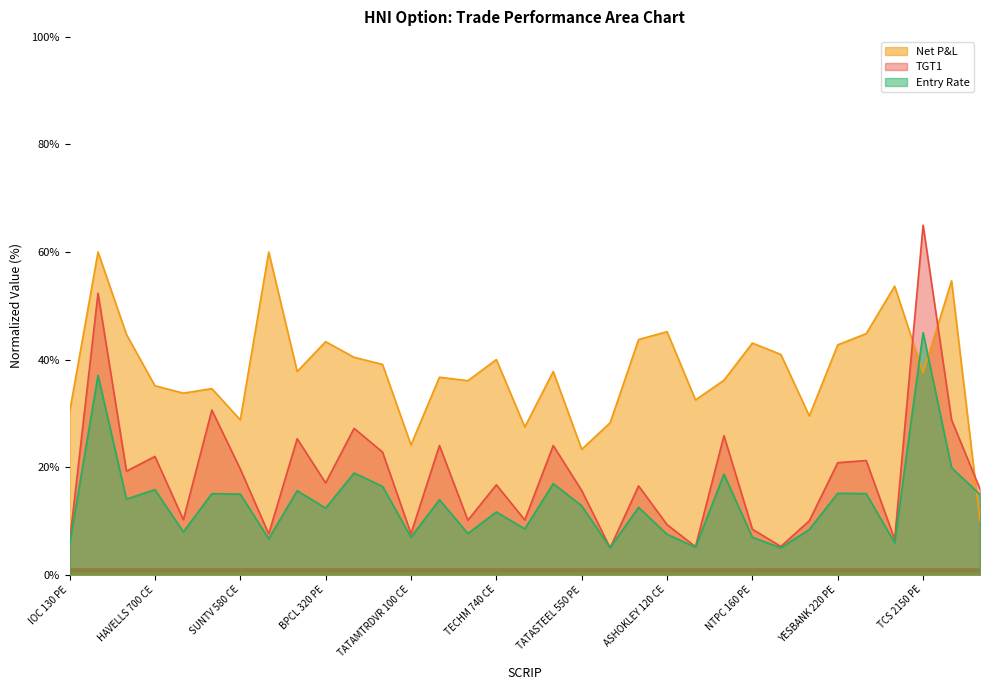

How many lines are shown in the chart?

3